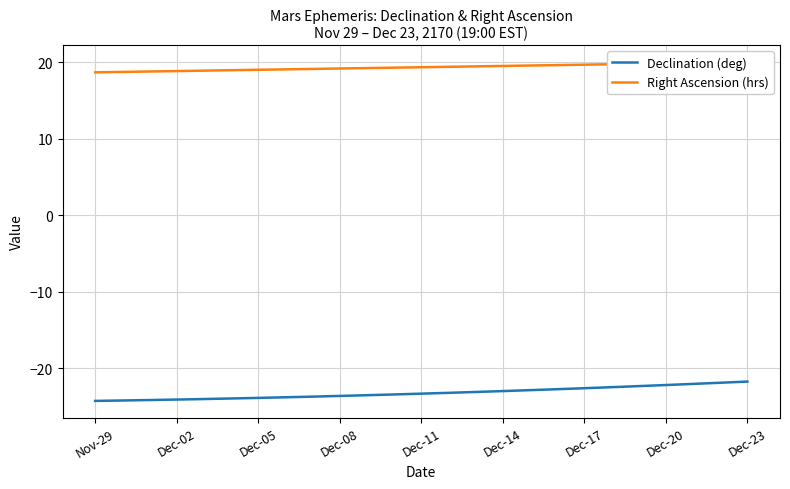

What is the sum of all Right Ascension (hrs) values?

483.5